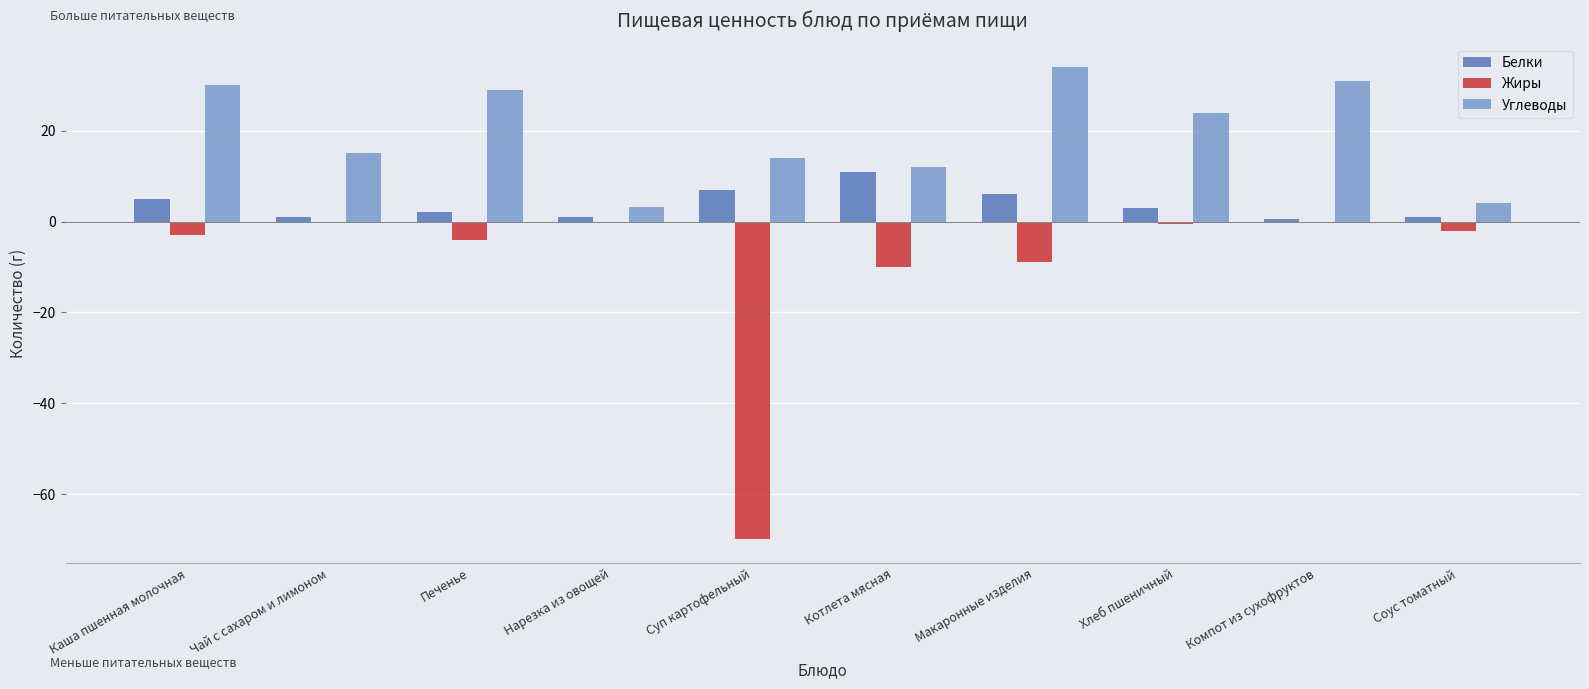

What is the average value of the Белки series?

3.8